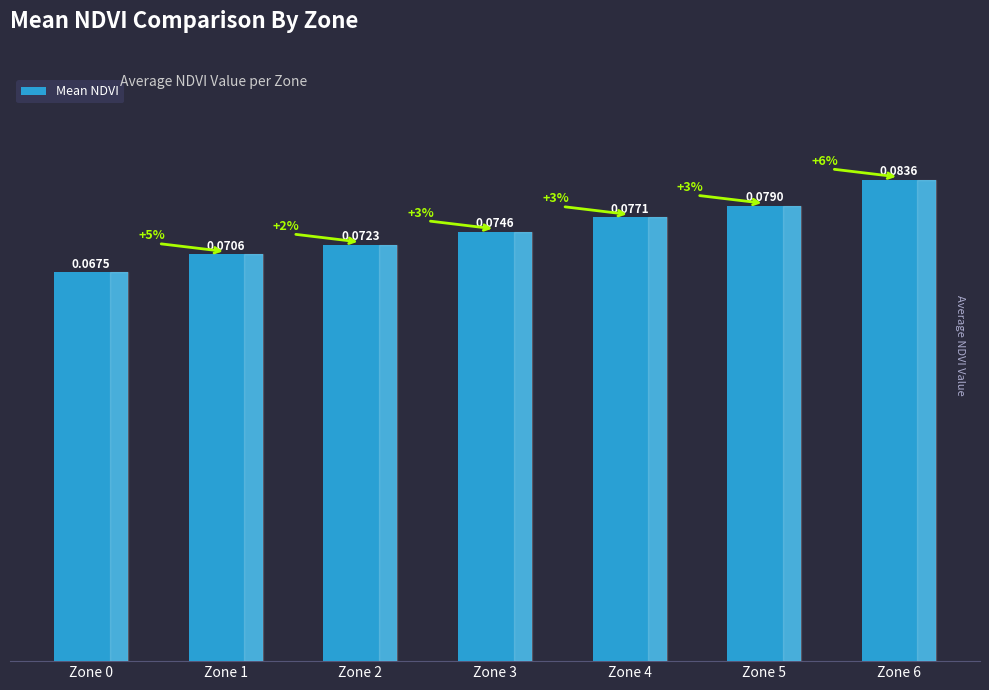

Rank the categories by value from highest to lowest.

Zone 6, Zone 5, Zone 4, Zone 3, Zone 2, Zone 1, Zone 0